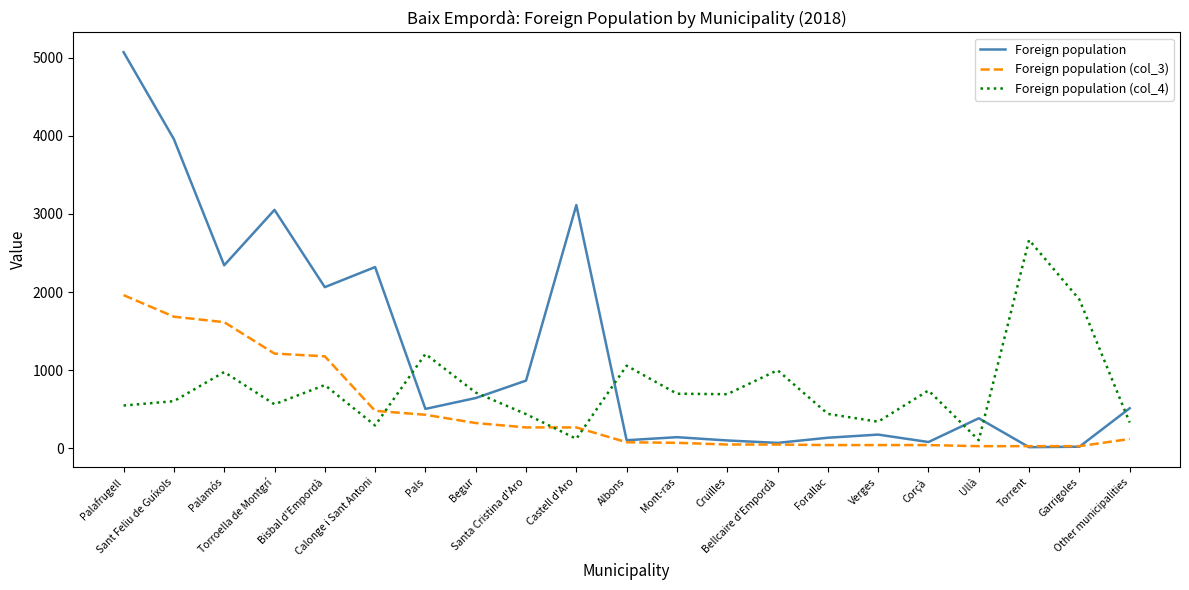

Which series has the largest range (max minus min)?

Foreign population